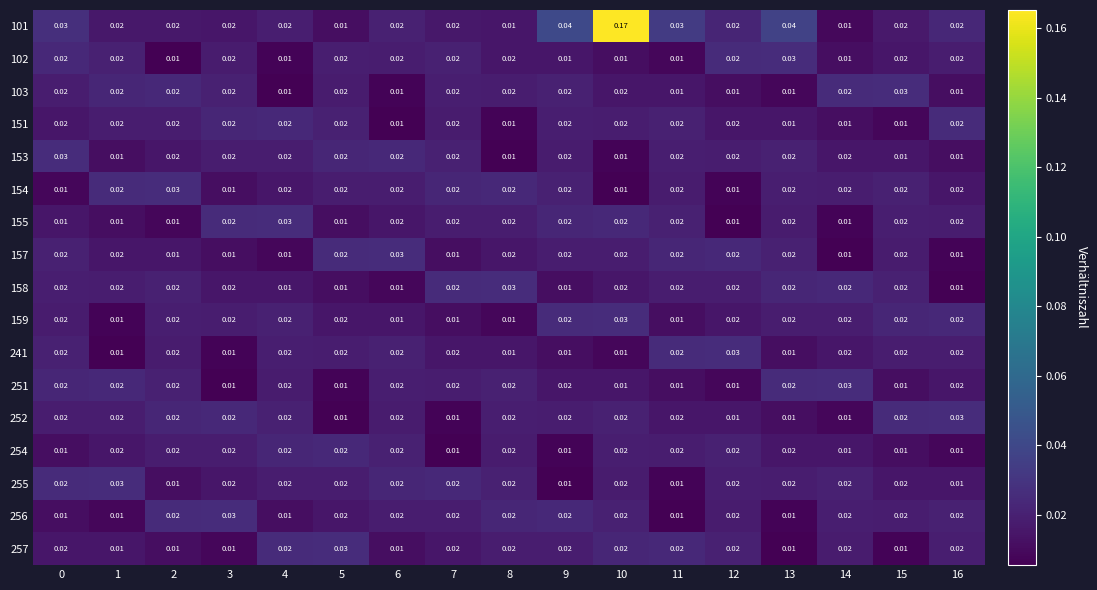

Is the value of 157 at 8 greater than the value of 154 at 0?

Yes